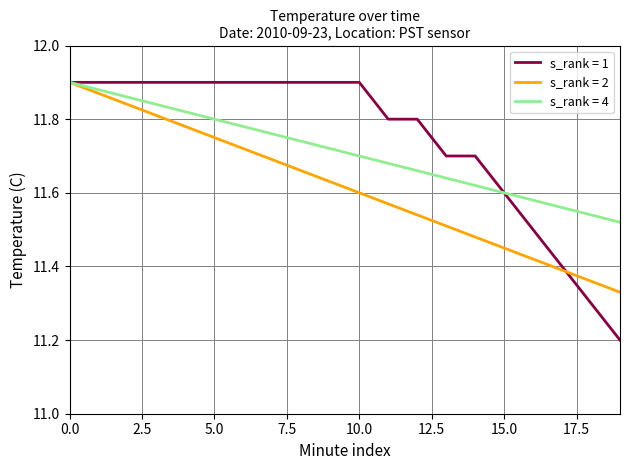

What is the lowest value of the s_rank = 1 series?

11.2